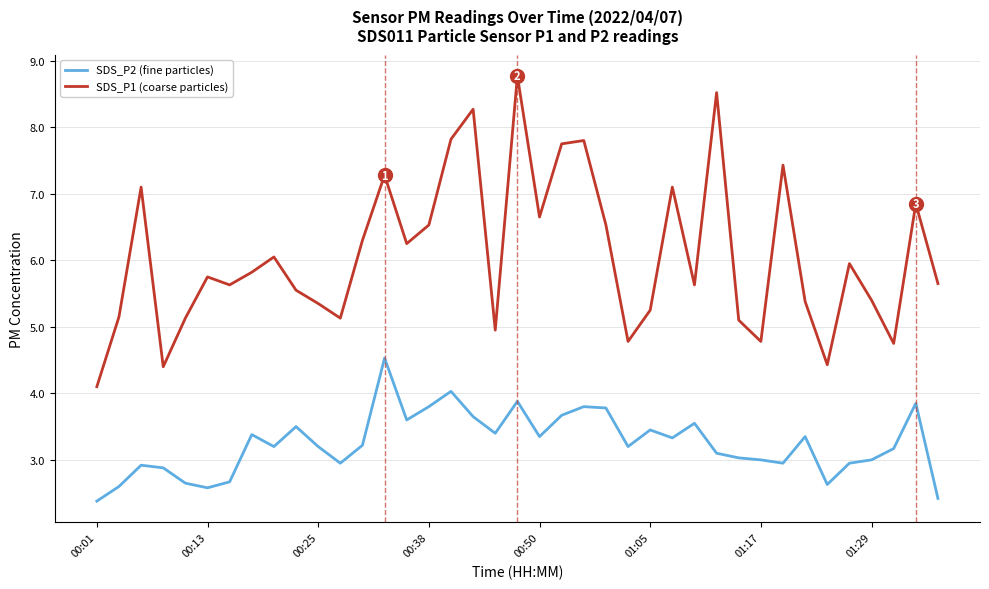

True or false: SDS_P2 (fine particles) and SDS_P1 (coarse particles) intersect in this chart.

False